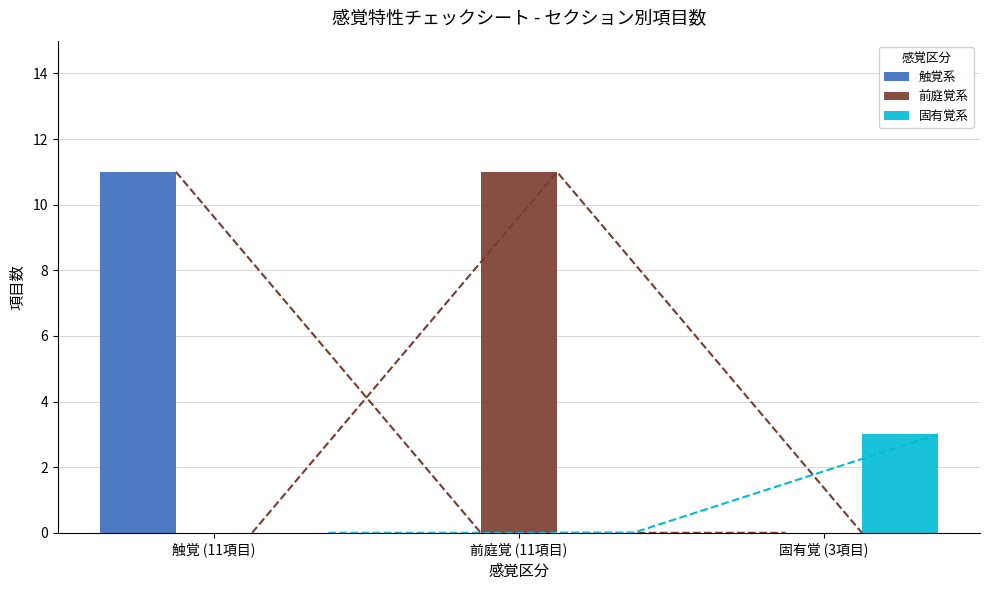

Count the number of categories in the chart.

3